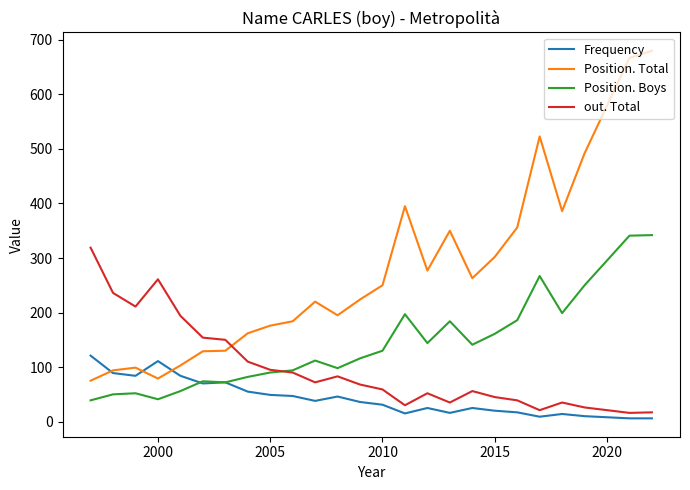

List the series in order of their overall mean, highest first.

Position. Total, Position. Boys, out. Total, Frequency